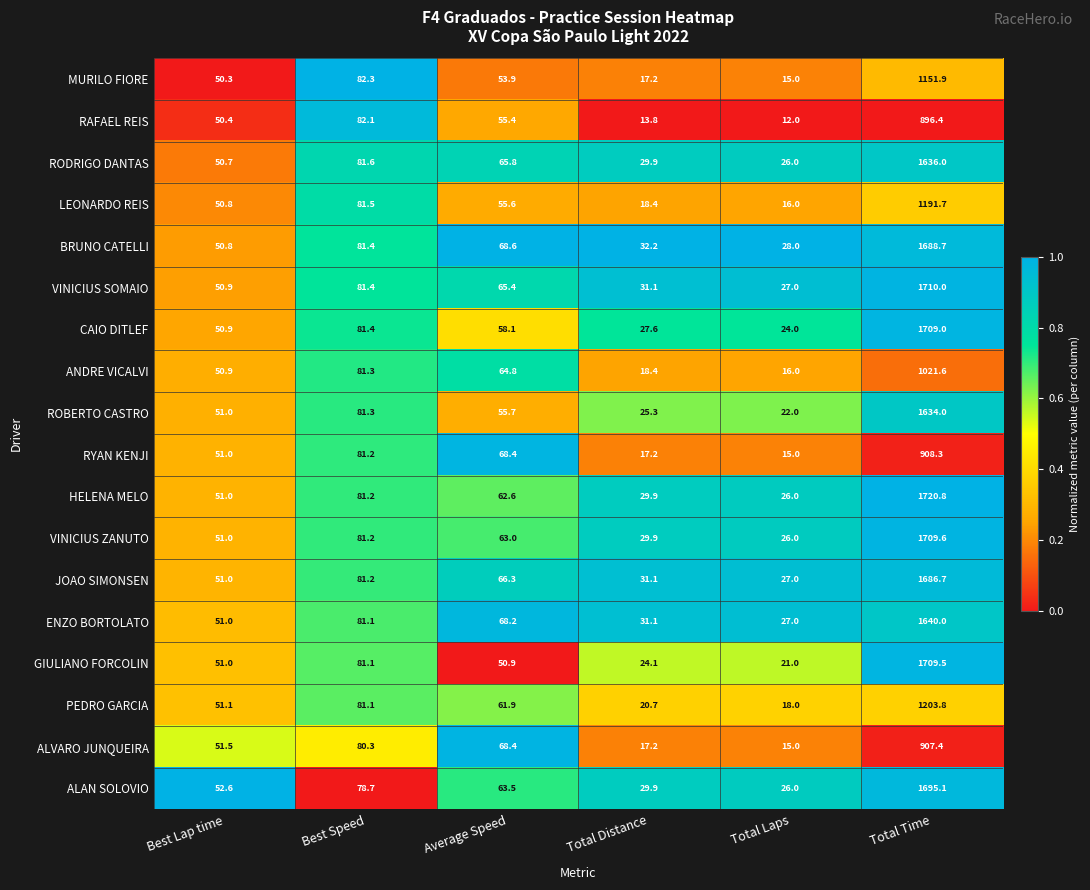

List the series in order of their peak value, lowest first.

RAFAEL REIS, ALVARO JUNQUEIRA, RYAN KENJI, ANDRE VICALVI, MURILO FIORE, LEONARDO REIS, PEDRO GARCIA, ROBERTO CASTRO, RODRIGO DANTAS, ENZO BORTOLATO, JOAO SIMONSEN, BRUNO CATELLI, ALAN SOLOVIO, CAIO DITLEF, GIULIANO FORCOLIN, VINICIUS ZANUTO, VINICIUS SOMAIO, HELENA MELO